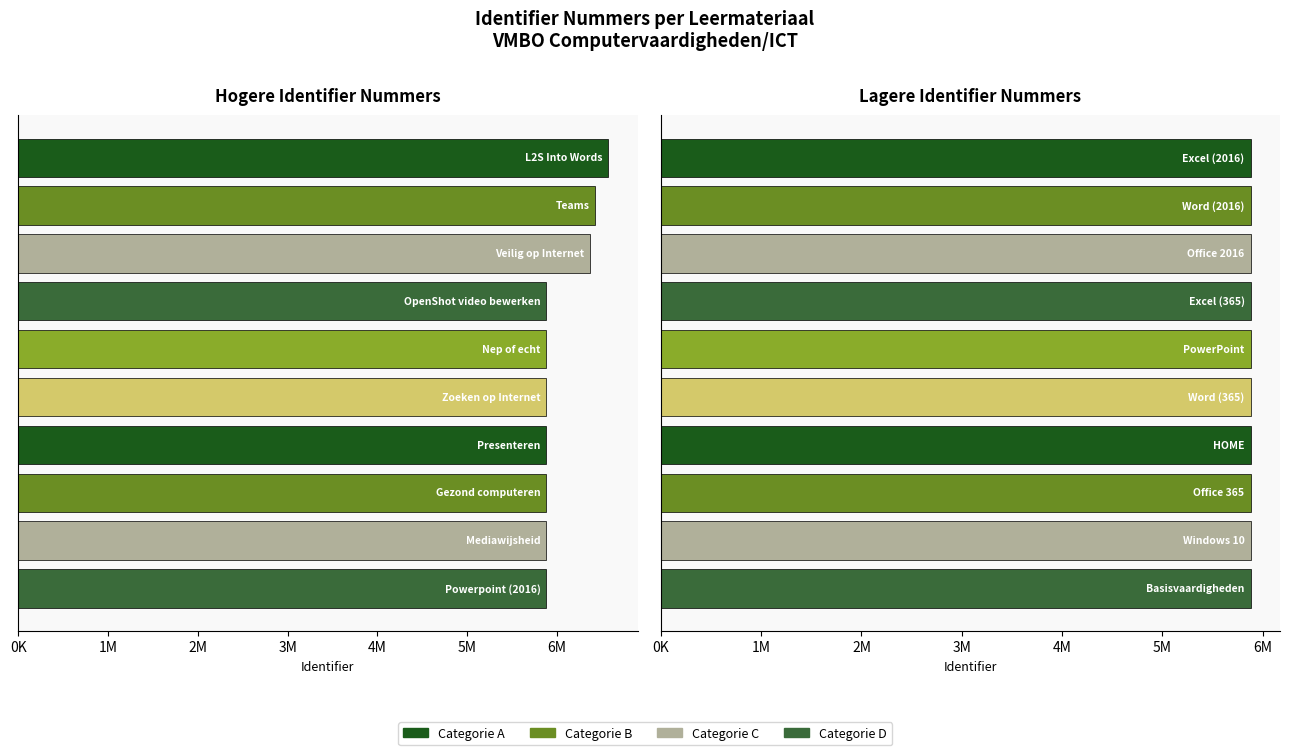

What is the difference between the maximum and minimum values in the Identifier (low) series?

84